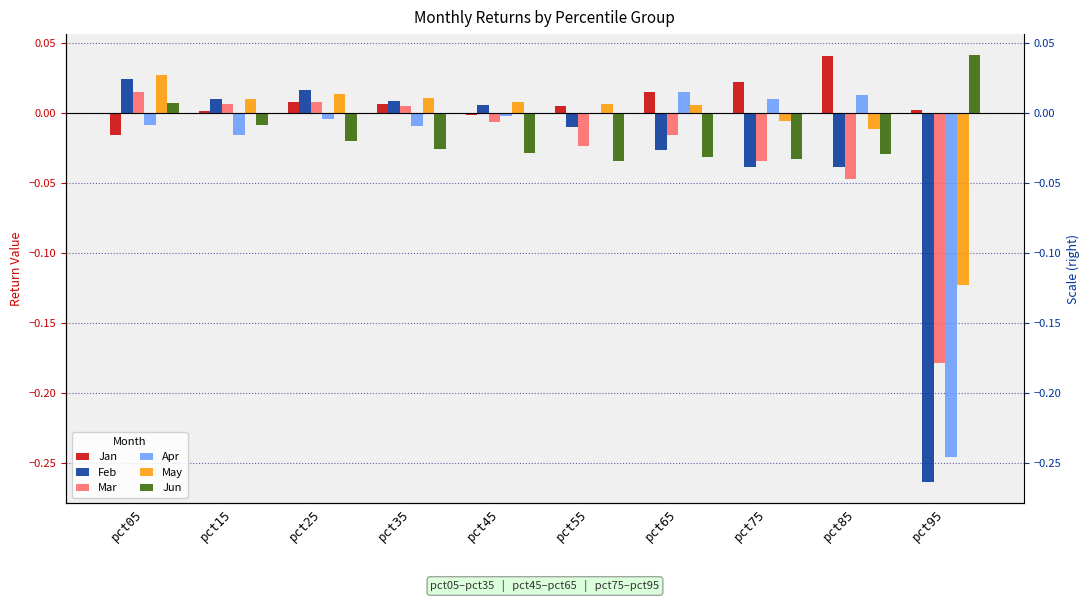

Between pct15 and pct25, which is larger?

pct25